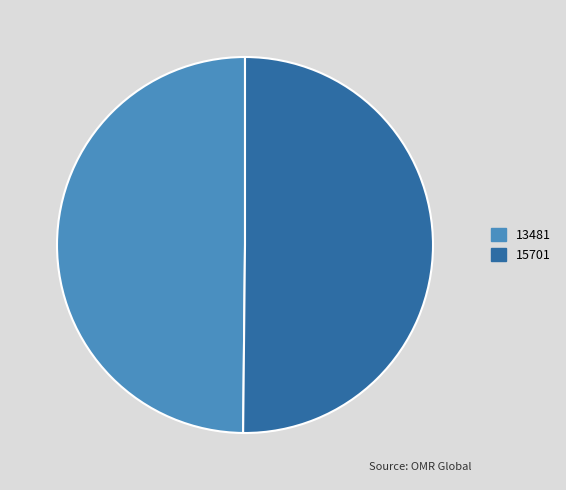

Is it true that 15701 is 65% of the pie?

False